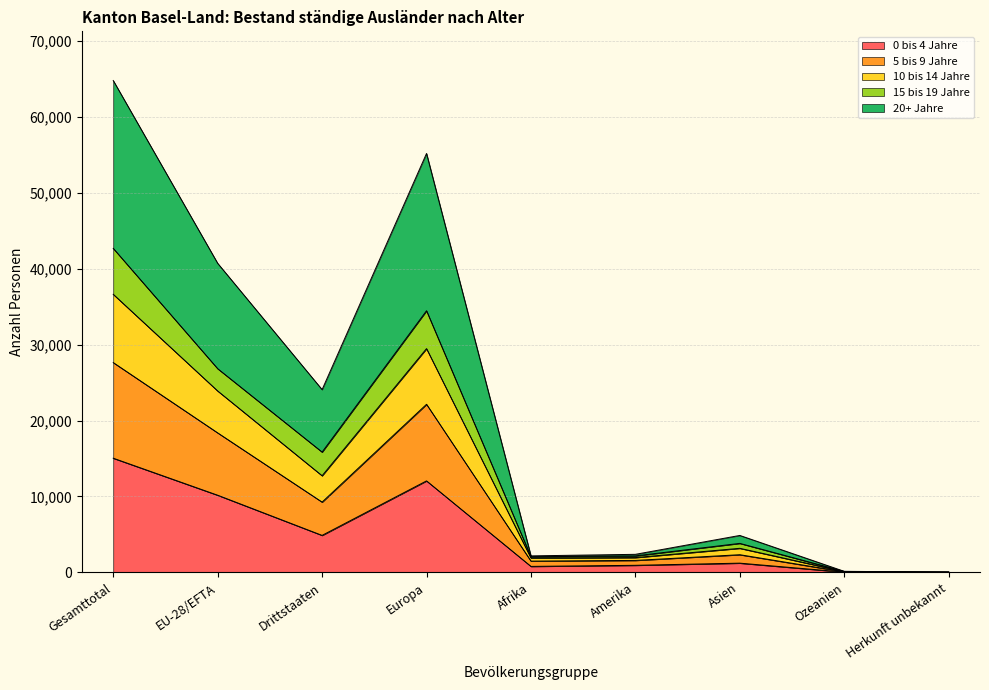

At which category is the sum across all series the highest?

Gesamttotal